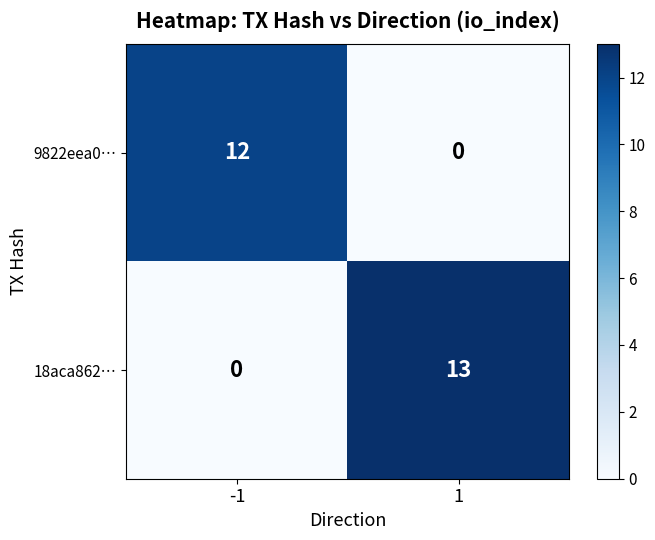

What is the spread (max minus min) of values at 1?

13